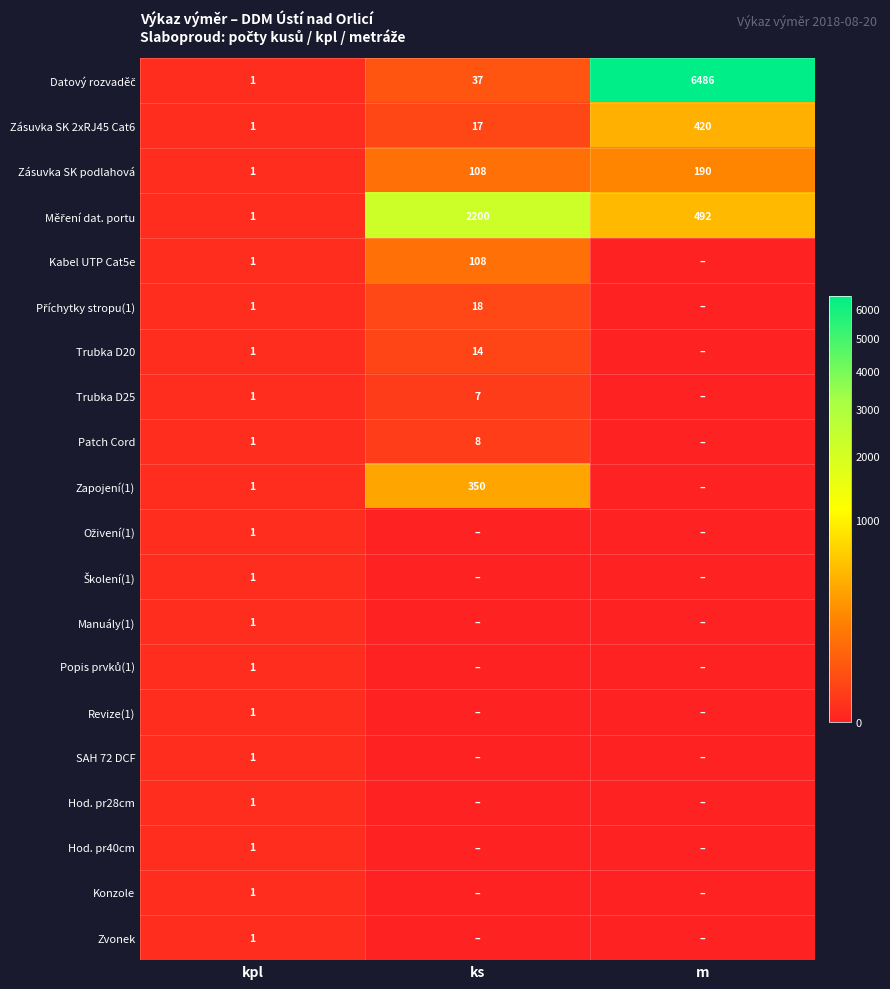

How many distinct data groups are displayed?

20